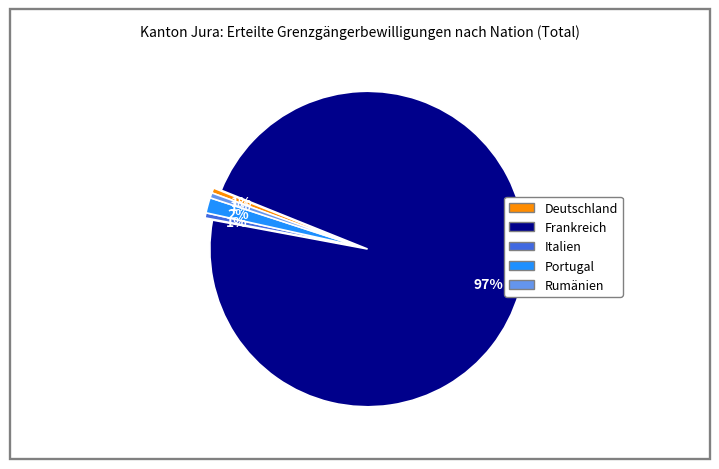

Which slice is the largest?

Frankreich